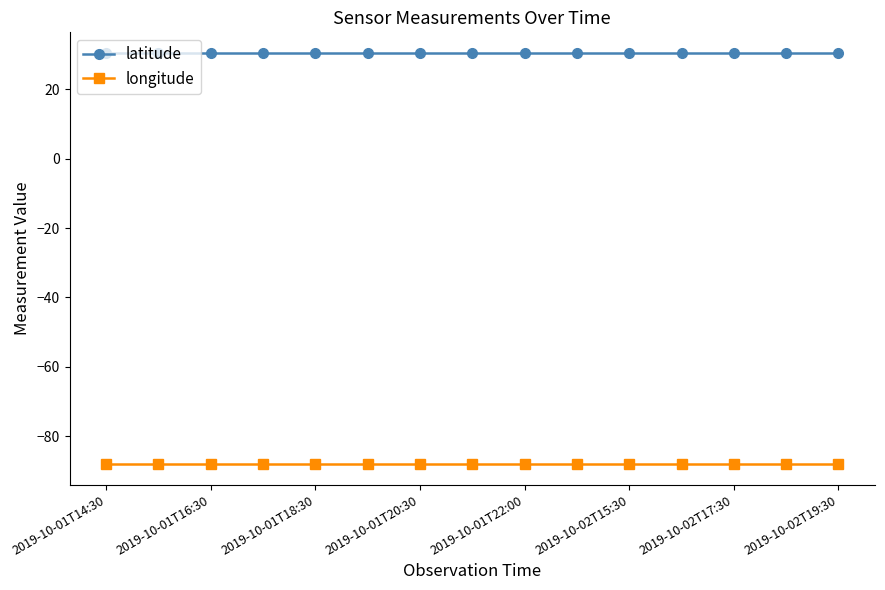

What is the value of the latitude point at the 7th from the left?

30.4